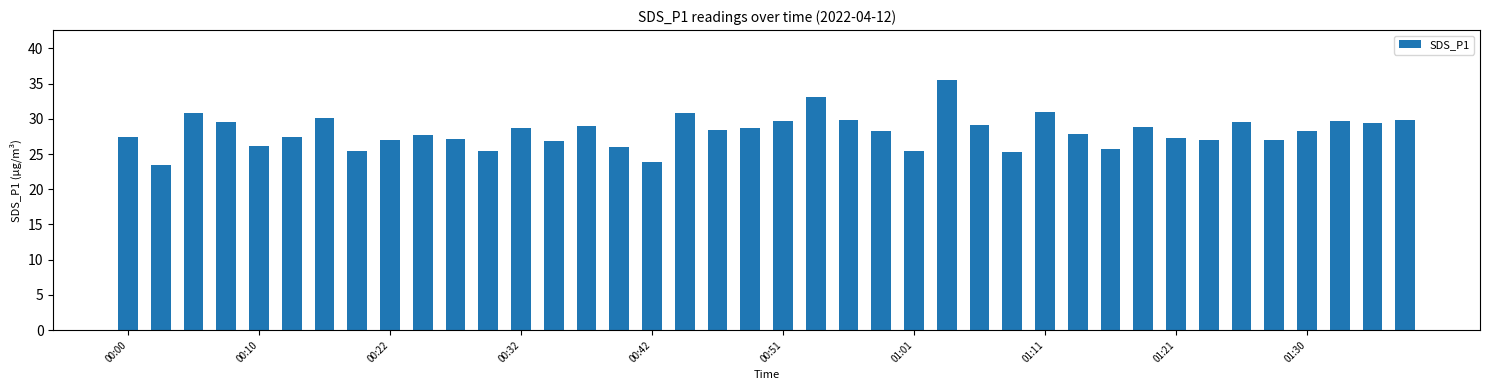

What is the sum of all values?

1127.5